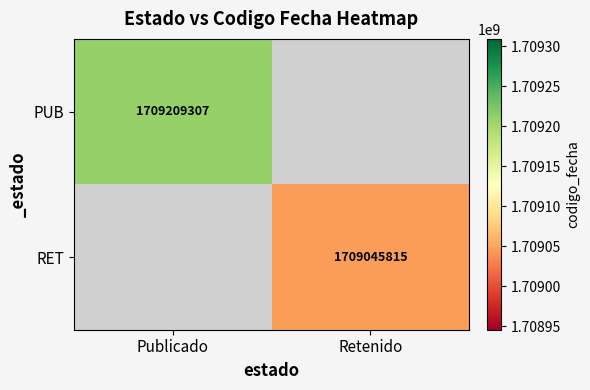

Is the value of PUB at Publicado greater than the value of RET at Retenido?

Yes